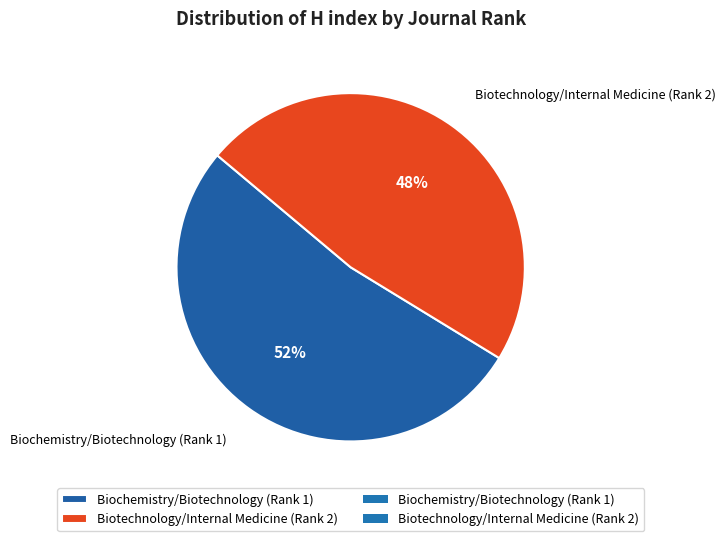

To the nearest percent, what percentage of the pie is Biochemistry/Biotechnology (Rank 1)?

52%